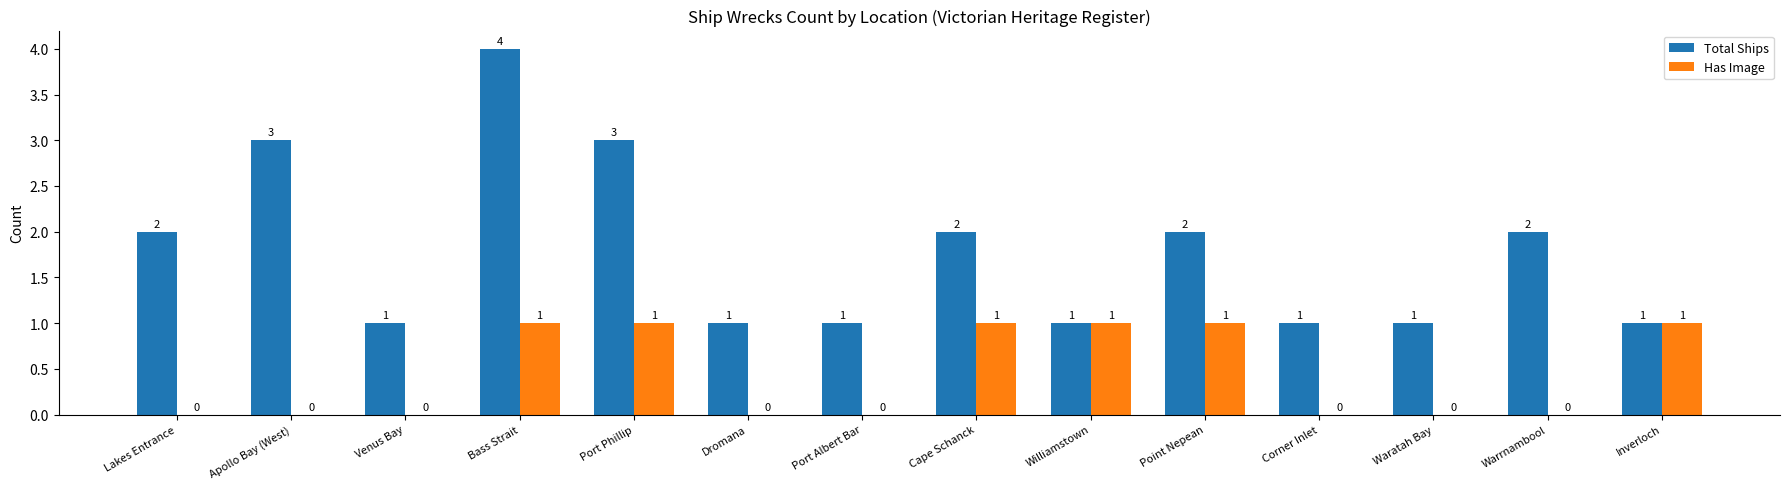

Between Port Phillip and Waratah Bay, which series saw the biggest shift?

Total Ships